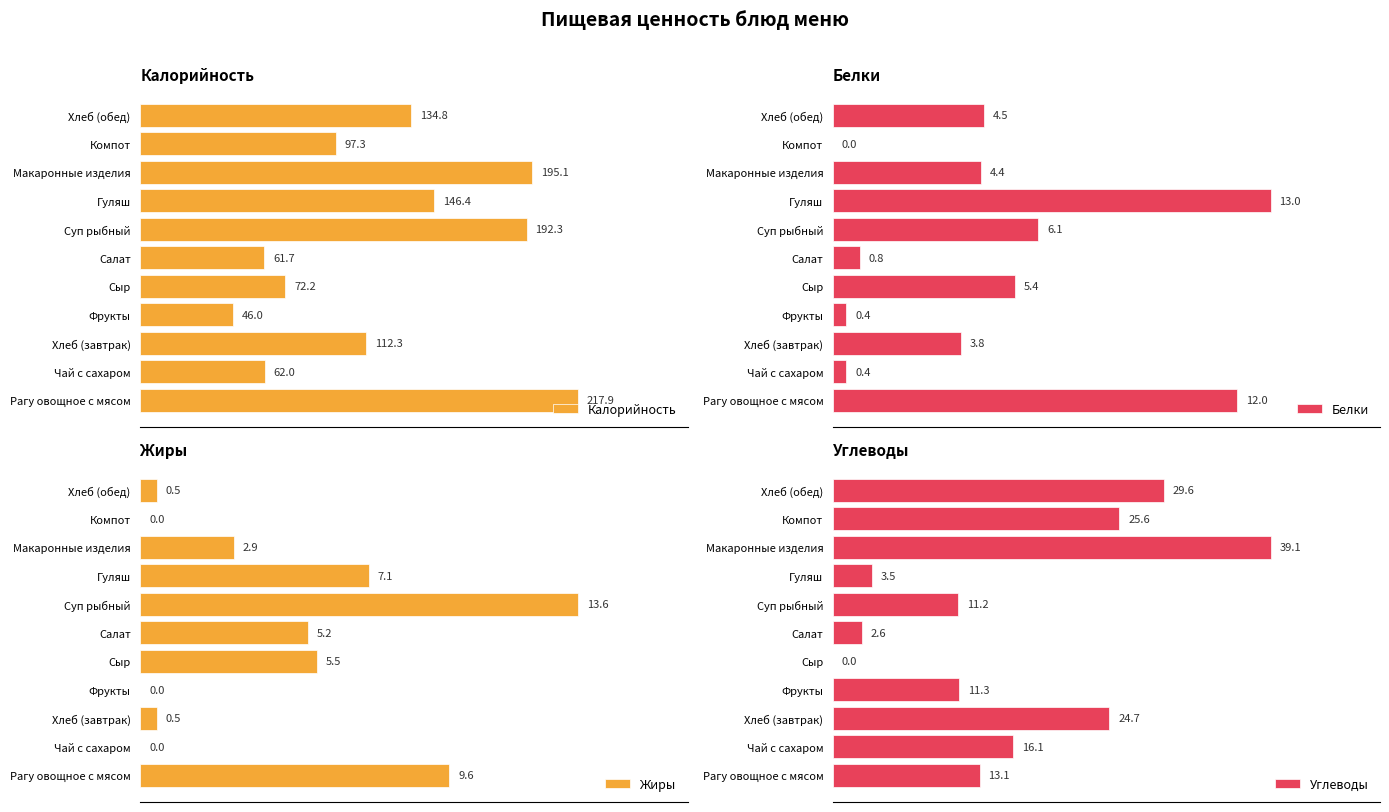

Reading right to left, transcribe all the data shown in this chart.

Калорийность: 134.8	97.3	195.1	146.4	192.3	61.7	72.2	46.0	112.3	62.0	217.9
Белки: 4.5	0.0	4.4	13.0	6.1	0.8	5.4	0.4	3.8	0.4	12.0
Жиры: 0.5	0.0	2.9	7.1	13.6	5.2	5.5	0.0	0.5	0.0	9.6
Углеводы: 29.6	25.6	39.1	3.5	11.2	2.6	0.0	11.3	24.7	16.1	13.1